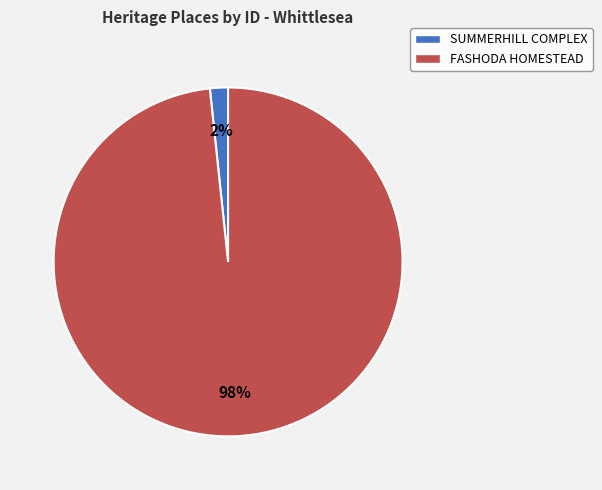

To the nearest percent, what percentage of the pie is SUMMERHILL COMPLEX?

2%